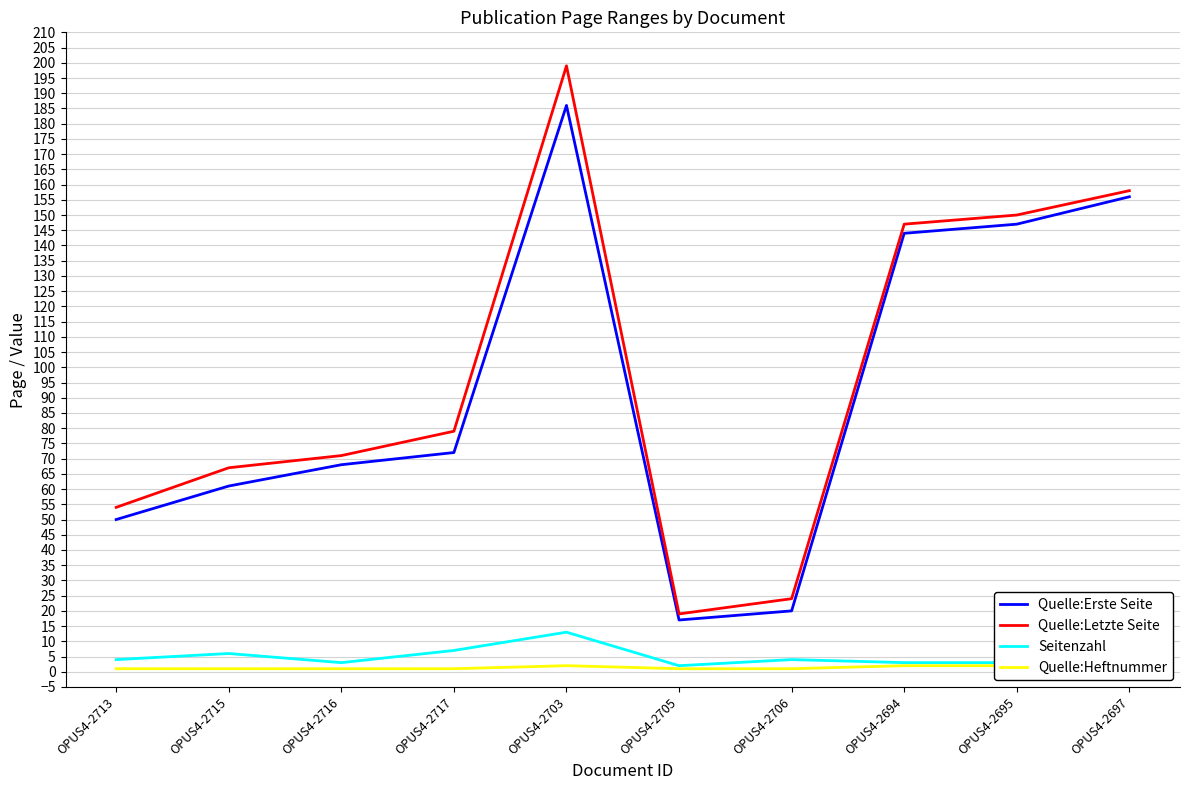

Which series changed the most between OPUS4-2705 and OPUS4-2694?

Quelle:Letzte Seite